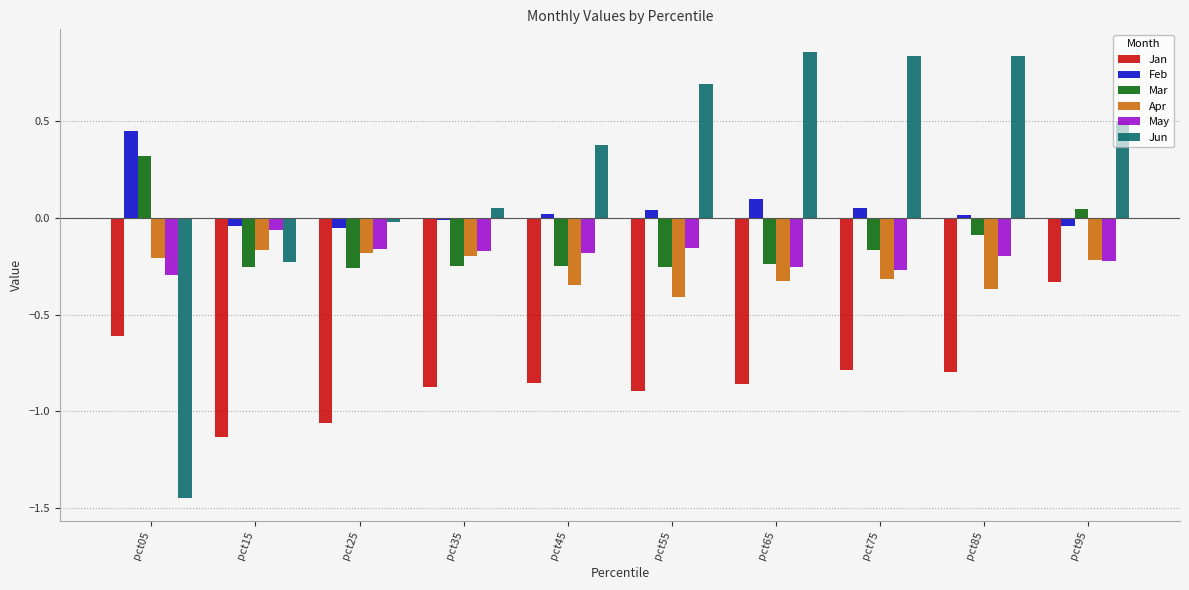

Rank the series at pct45 from highest to lowest value.

Jun, Feb, May, Mar, Apr, Jan